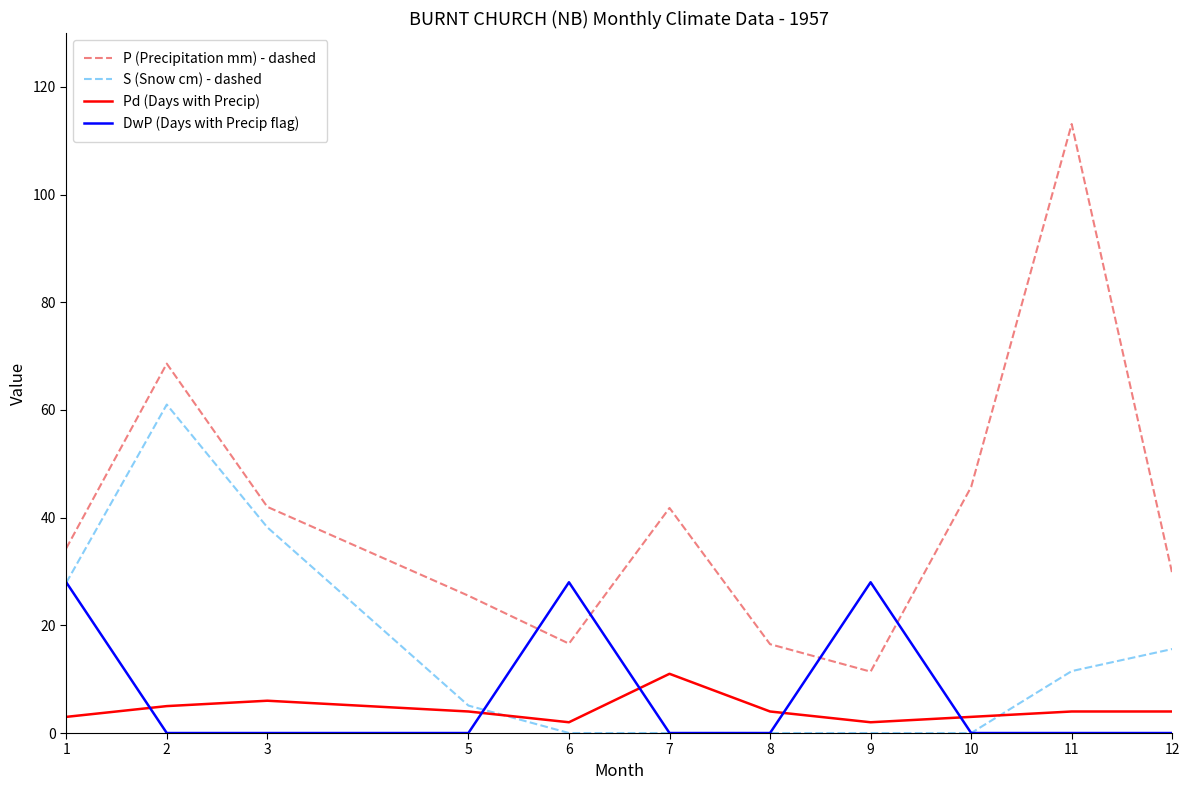

True or false: Pd (Days with Precip) and P (Precipitation mm) - dashed intersect in this chart.

False